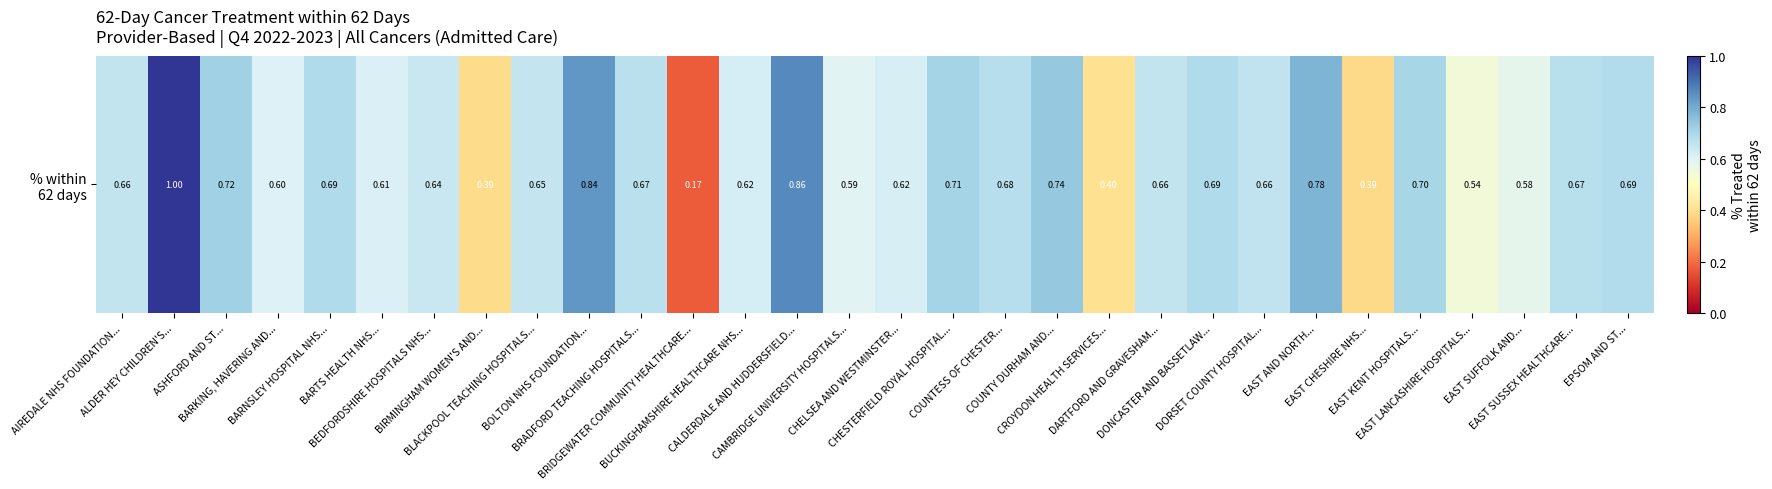

Which label corresponds to the smallest value in the chart?

BRIDGEWATER COMMUNITY HEALTHCARE...